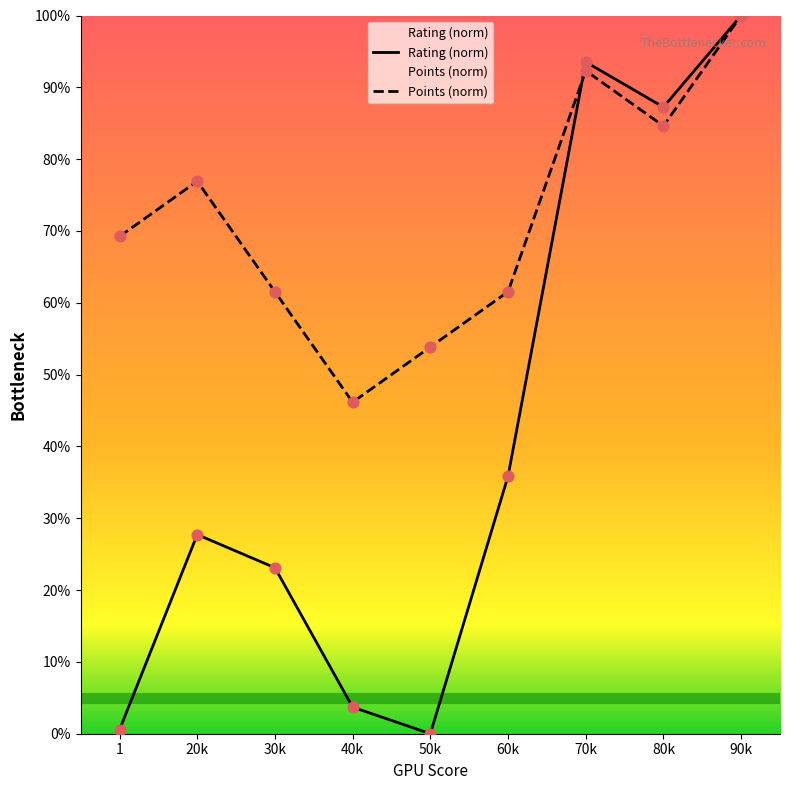

At how many categories does at least one series exceed 9?

9